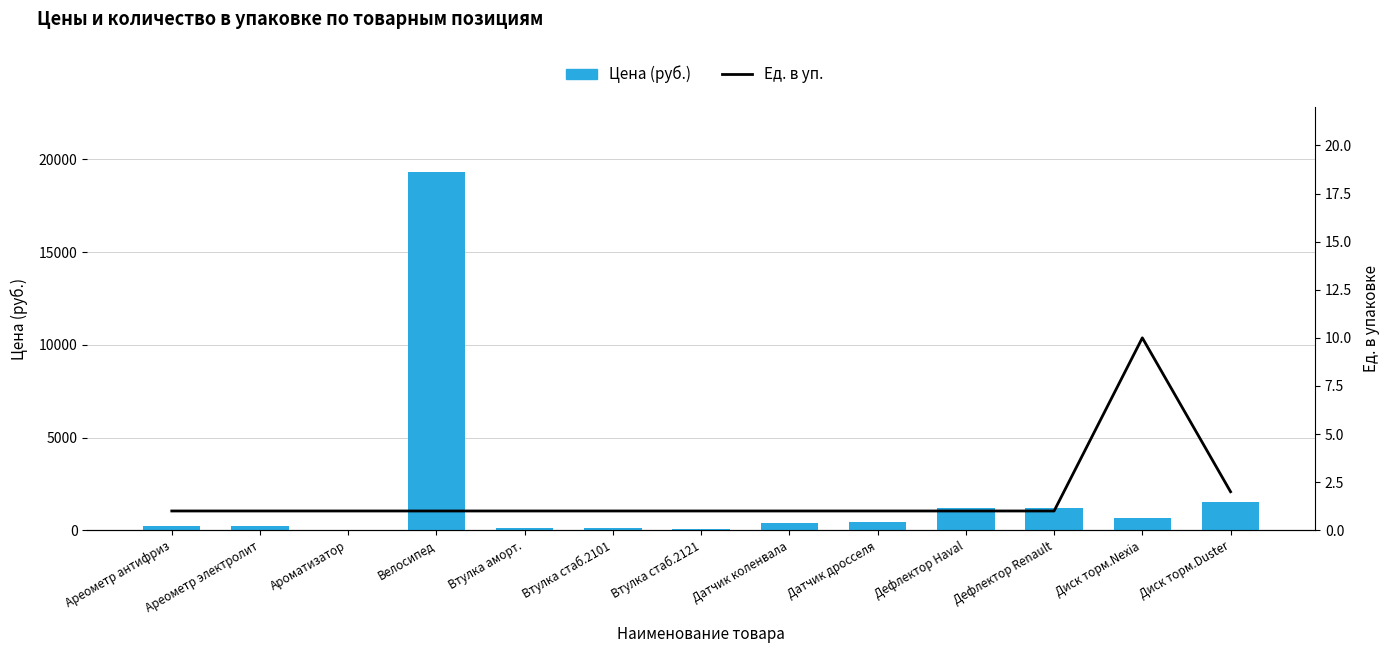

How many data points in Цена (руб.) are above 383?

6